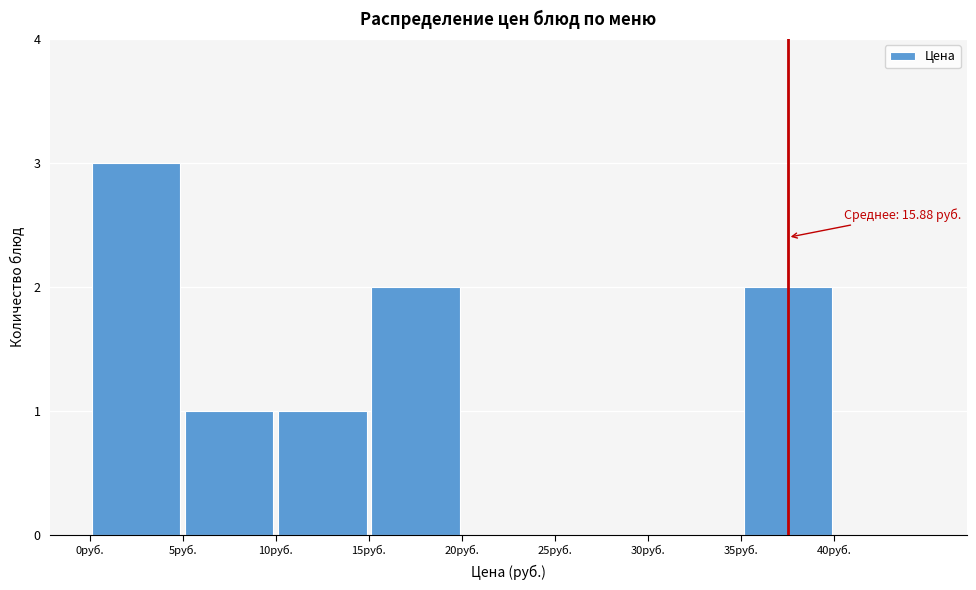

Which range on the x-axis has the tallest bar?

0 to 5